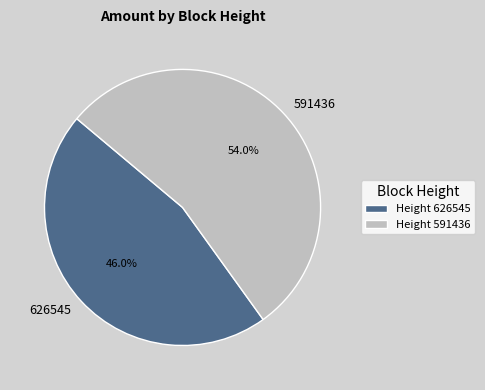

Rank the categories by value from highest to lowest.

591436, 626545